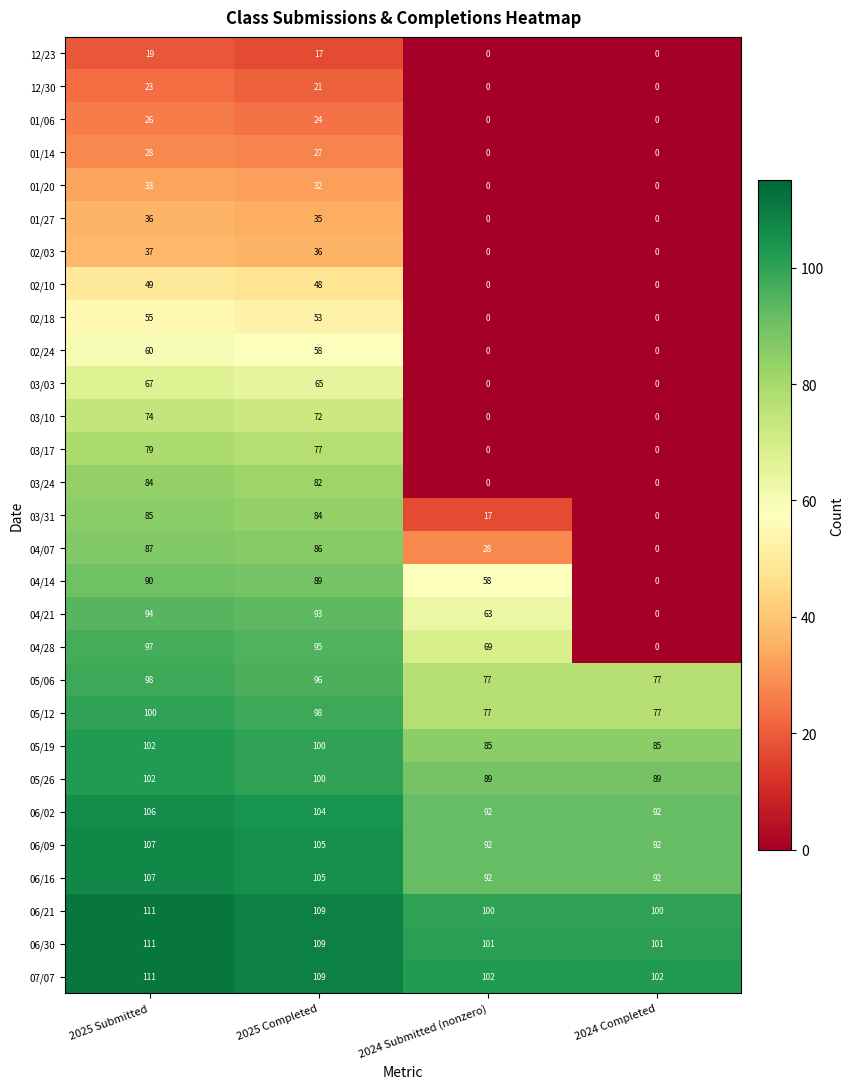

What is the highest value of the 02/24 series?

60